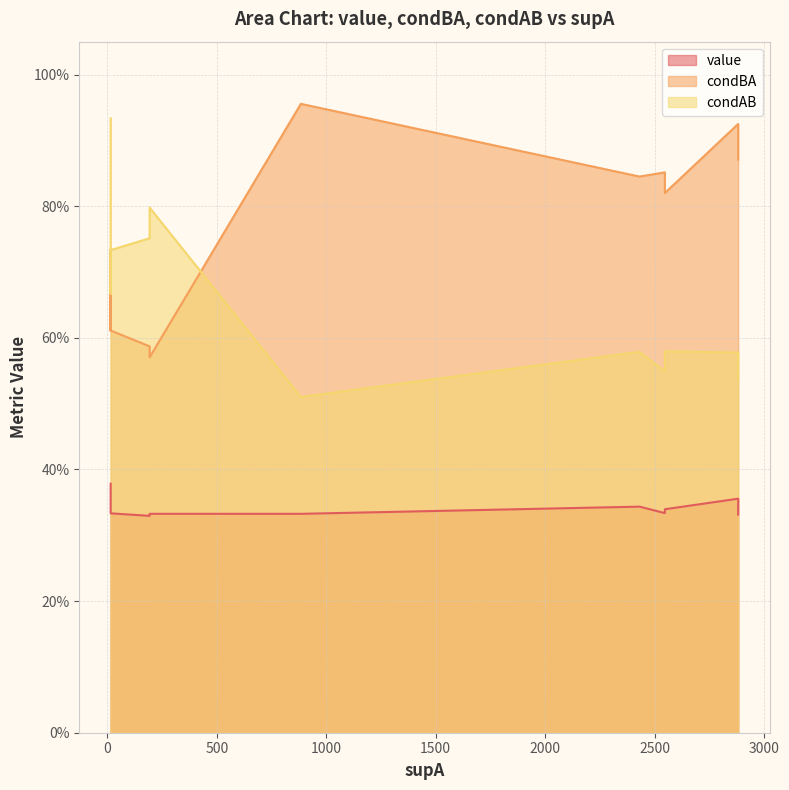

True or false: value has more than 1 interior local peaks.

False